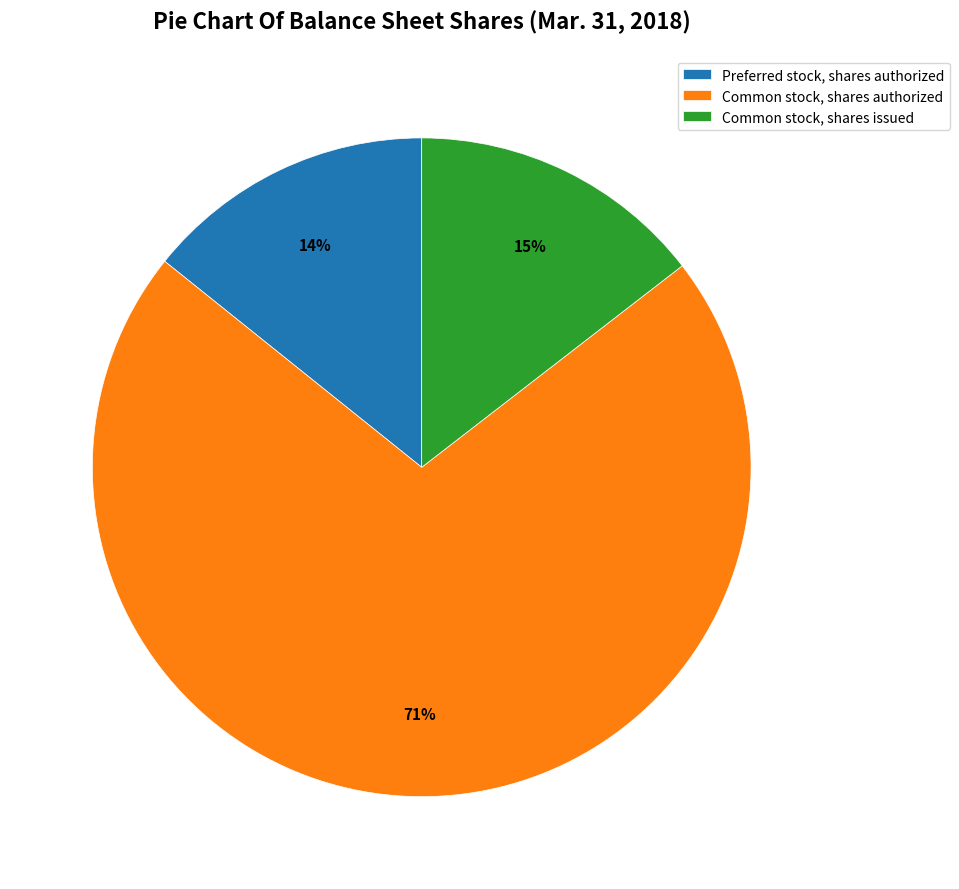

Does any single category account for the majority?

Yes